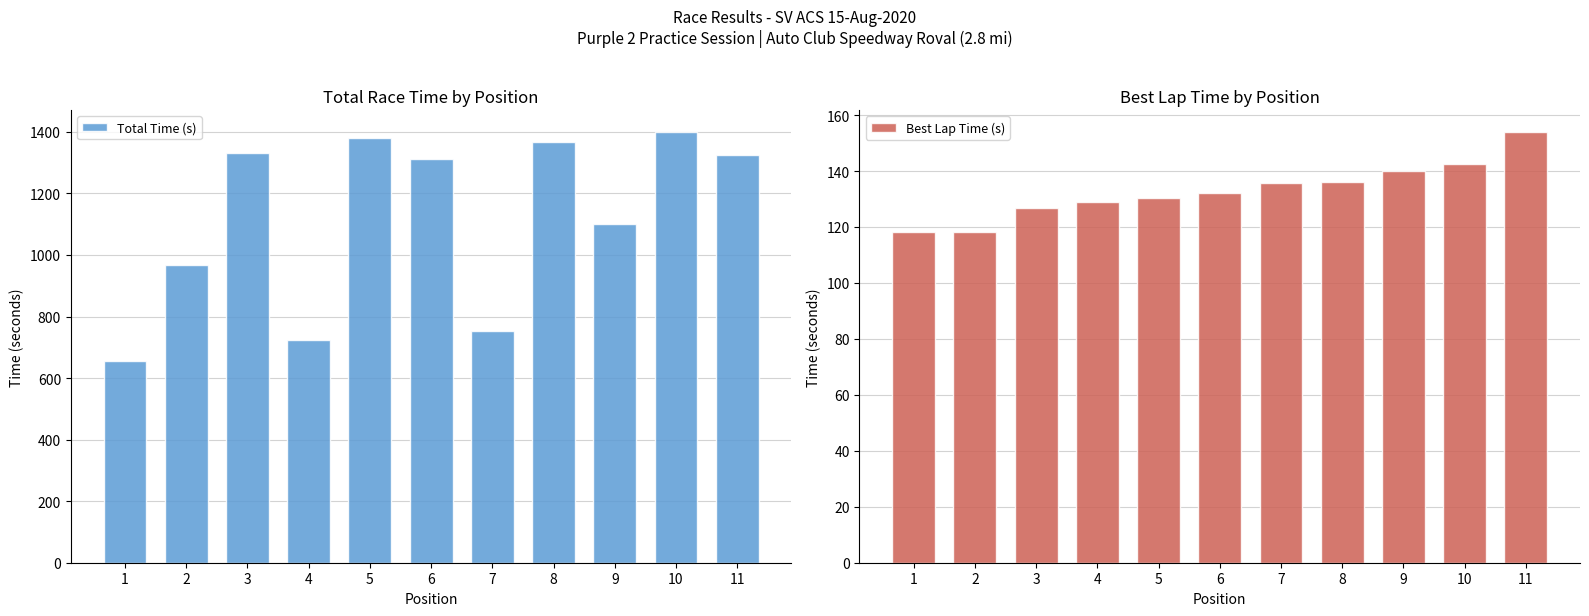

Reading left to right, list all the values displayed in this chart.

Total Time (s): 1=655.9	2=966.7	3=1332.5	4=723.0	5=1379.4	6=1310.5	7=751.6	8=1365.9	9=1099.6	10=1400.7	11=1326.1
Best Lap Time (s): 1=118.2	2=118.4	3=126.7	4=128.9	5=130.3	6=132.2	7=135.6	8=136.2	9=139.9	10=142.4	11=154.1